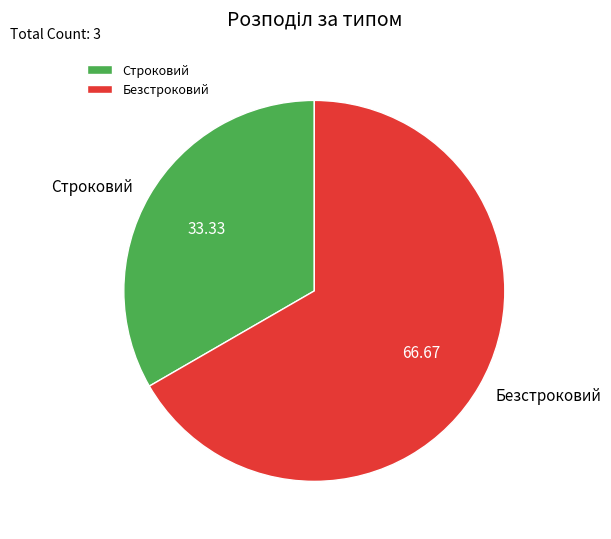

Which slice is the largest?

Безстроковий